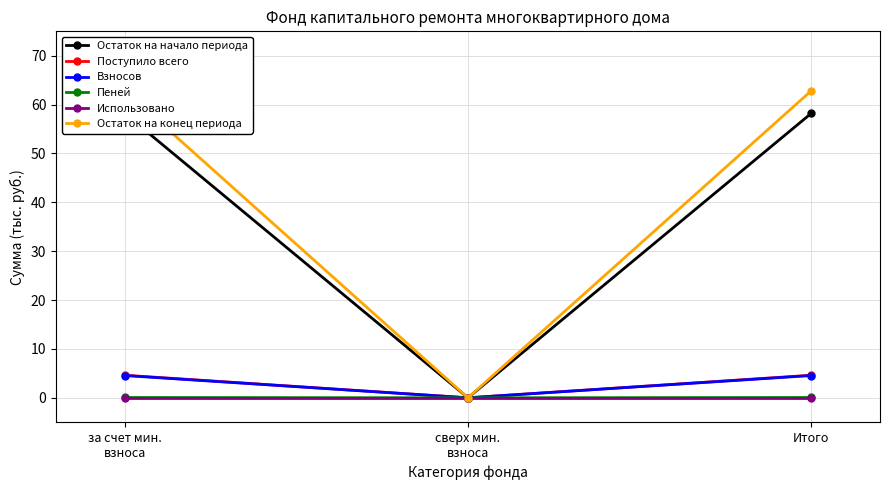

How many lines are shown in the chart?

6